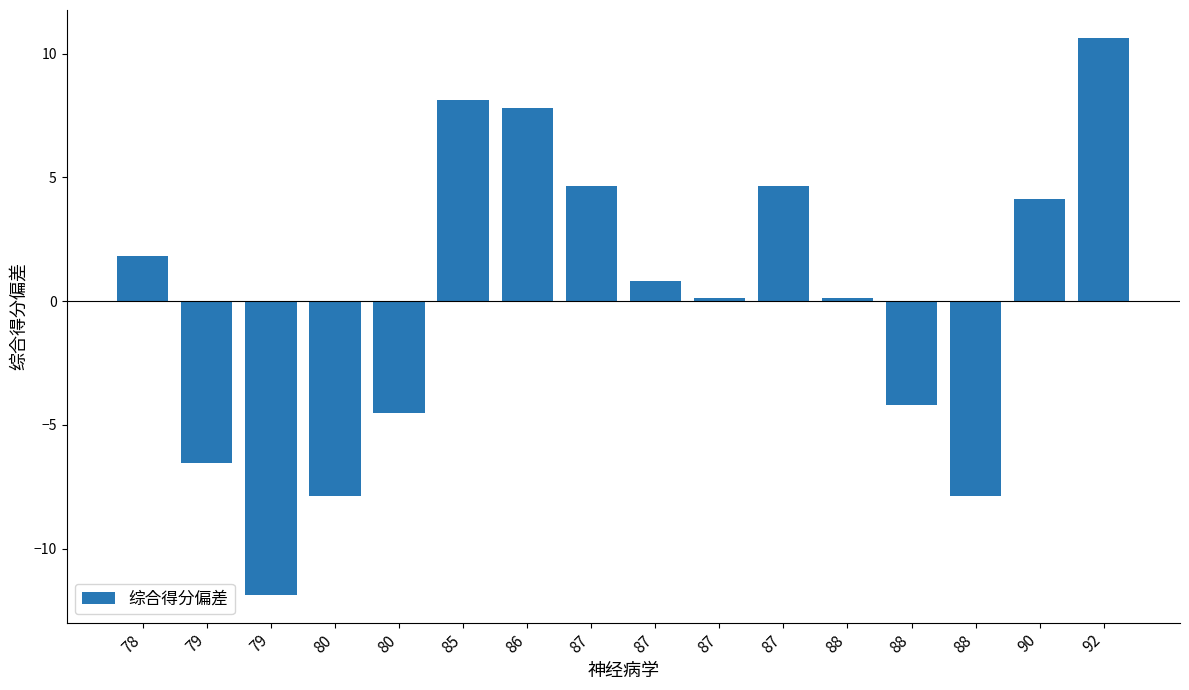

What is the minimum value shown in the chart?

-11.9